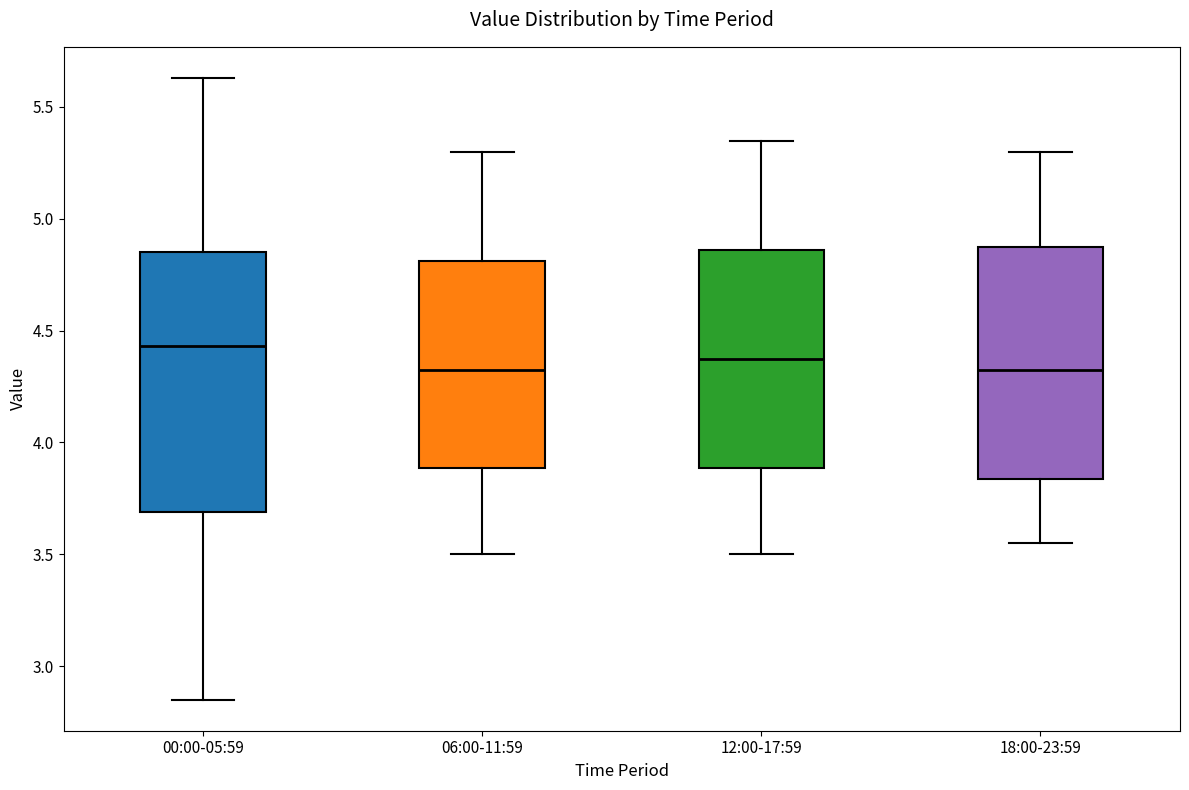

Reading left to right, transcribe this box plot: for each box, give where its median line is, the range the box spans, and where its two whiskers end, as read against the y-axis. The values are not printed on the chart, so give them approximately, as read against the axis.

00:00-05:59: median 4.45, box 3.70 to 4.85, whiskers 2.85 to 5.65
06:00-11:59: median 4.35, box 3.90 to 4.80, whiskers 3.50 to 5.30
12:00-17:59: median 4.40, box 3.90 to 4.85, whiskers 3.50 to 5.35
18:00-23:59: median 4.35, box 3.85 to 4.90, whiskers 3.55 to 5.30